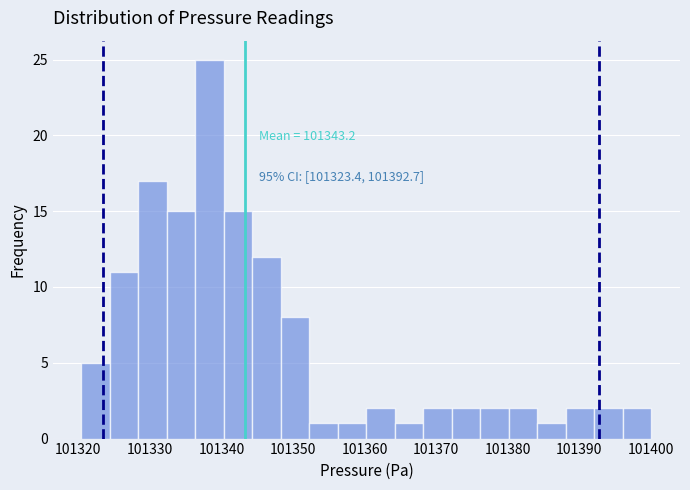

Around what value on the x-axis is the tallest bar? Give the approximate position of its centre, as read against the axis.

101338